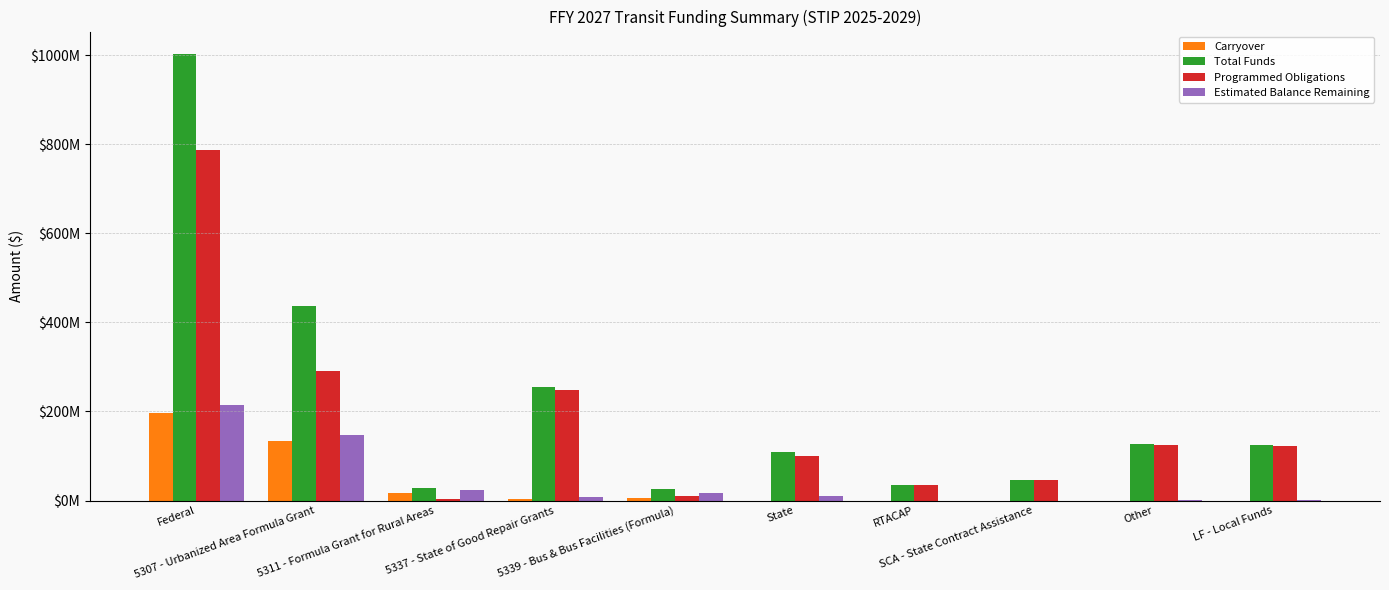

What is the difference between the highest and lowest values at 5337 - State of Good Repair Grants?

251572201